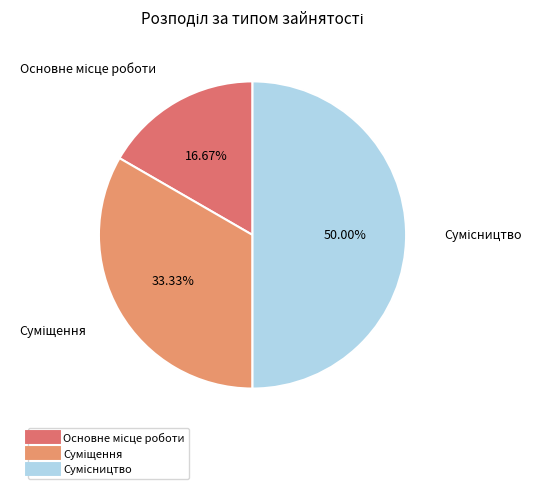

To the nearest percent, what is the difference between the largest and smallest slice percentages?

33%